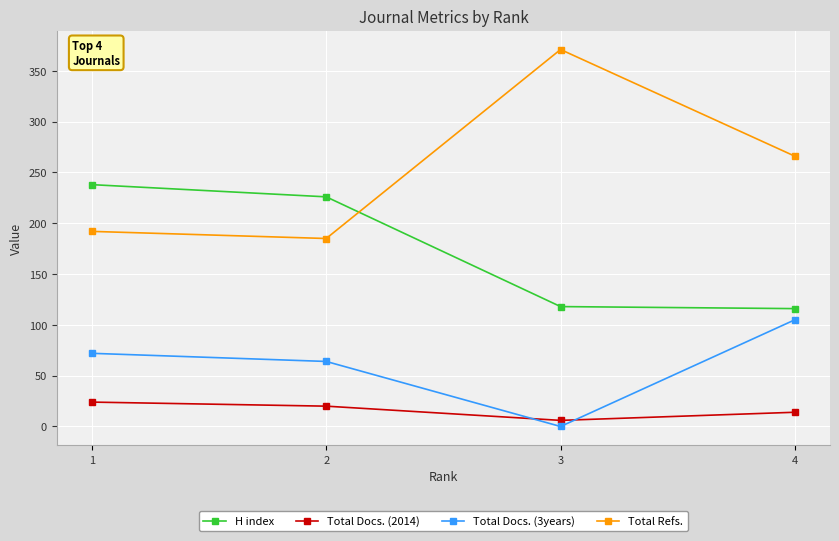

At which category does Total Docs. (2014) reach its first local valley?

3